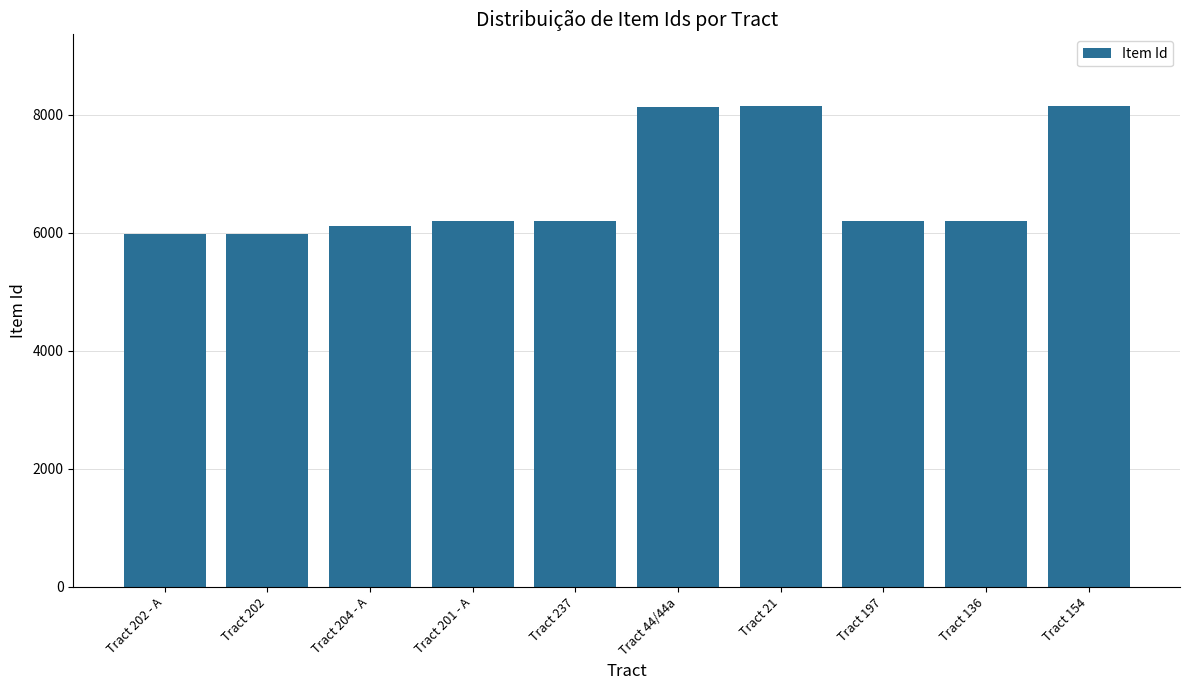

What is the smallest value displayed?

5980